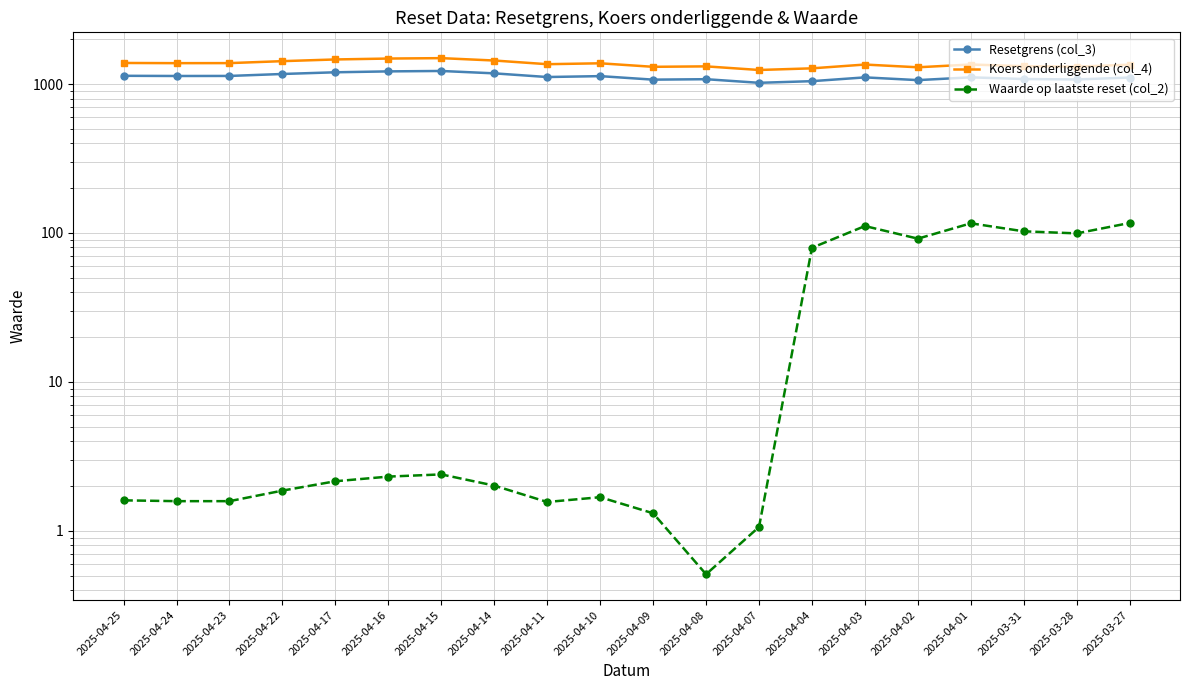

Between 2025-04-23 and 2025-04-02, which series saw the biggest shift?

Waarde op laatste reset (col_2)